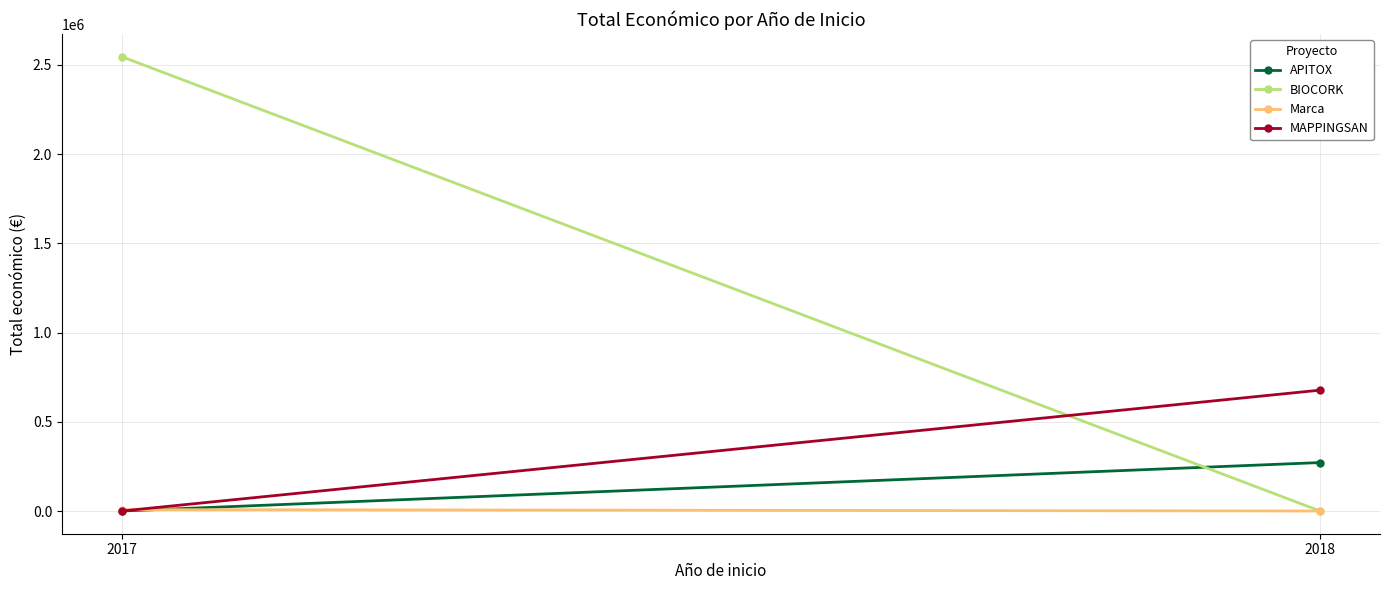

Rank the series by their maximum value, from highest to lowest.

BIOCORK, MAPPINGSAN, APITOX, Marca